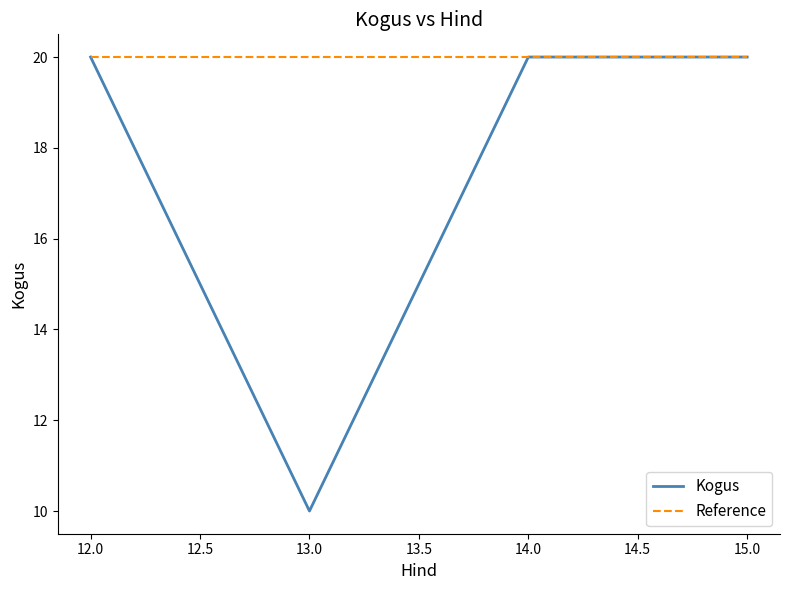

How many lines are shown in the chart?

2